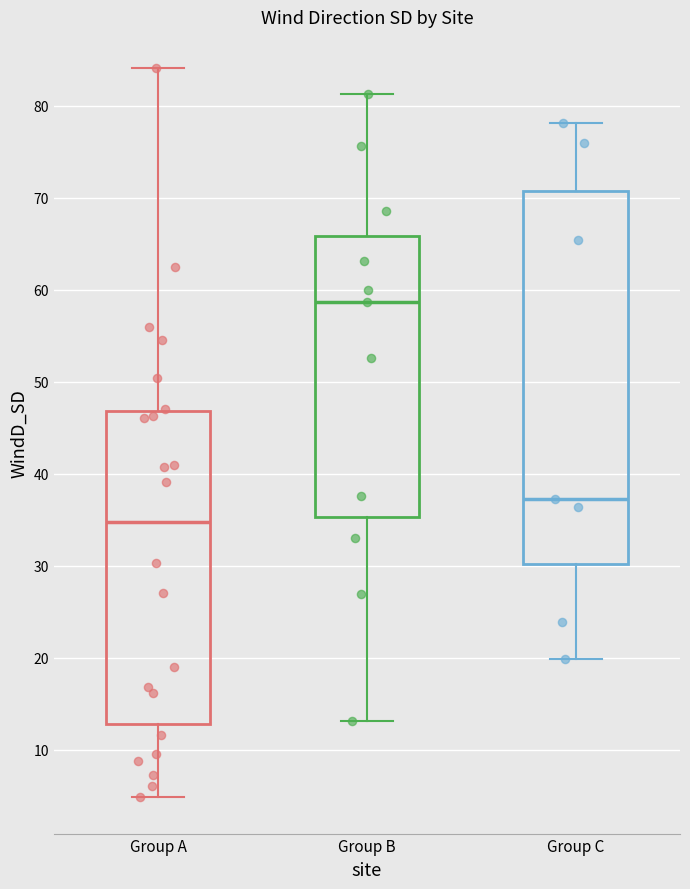

Which box is the tallest, from its lower edge to its upper edge?

Group C